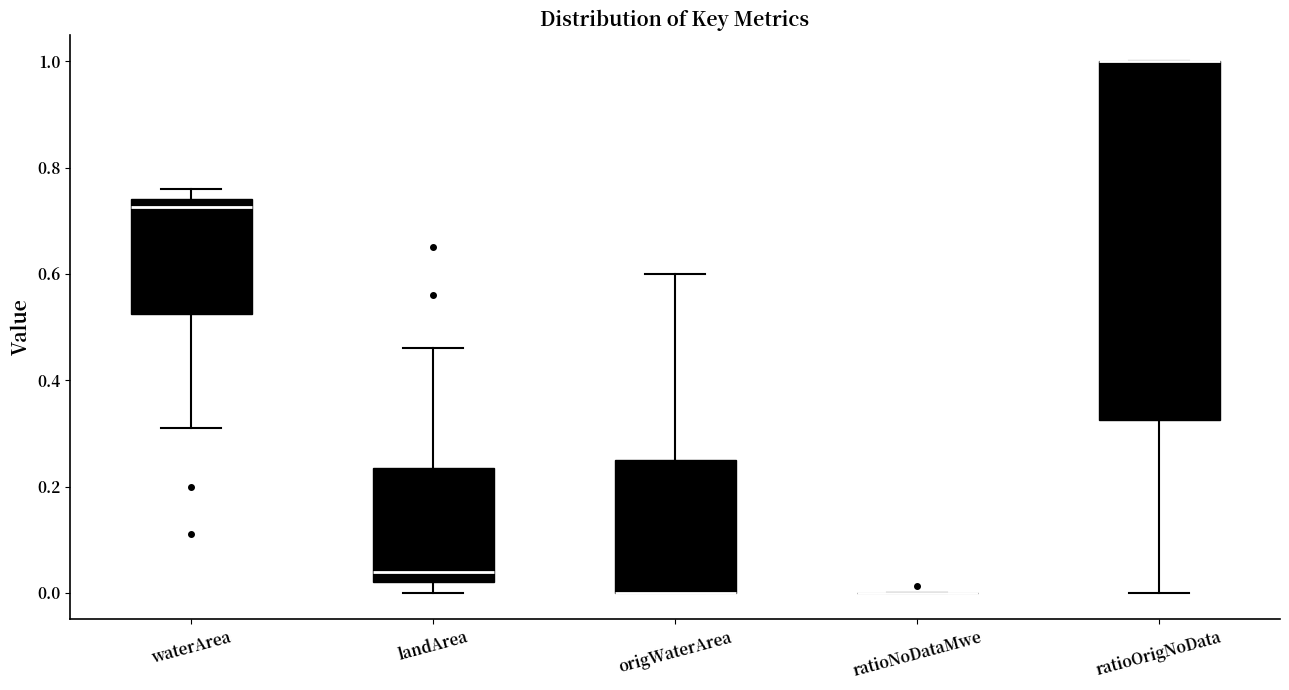

Where is the lower edge of the box for origWaterArea on the y-axis? The values are not printed on the chart, so give them approximately, as read against the axis.

0.00